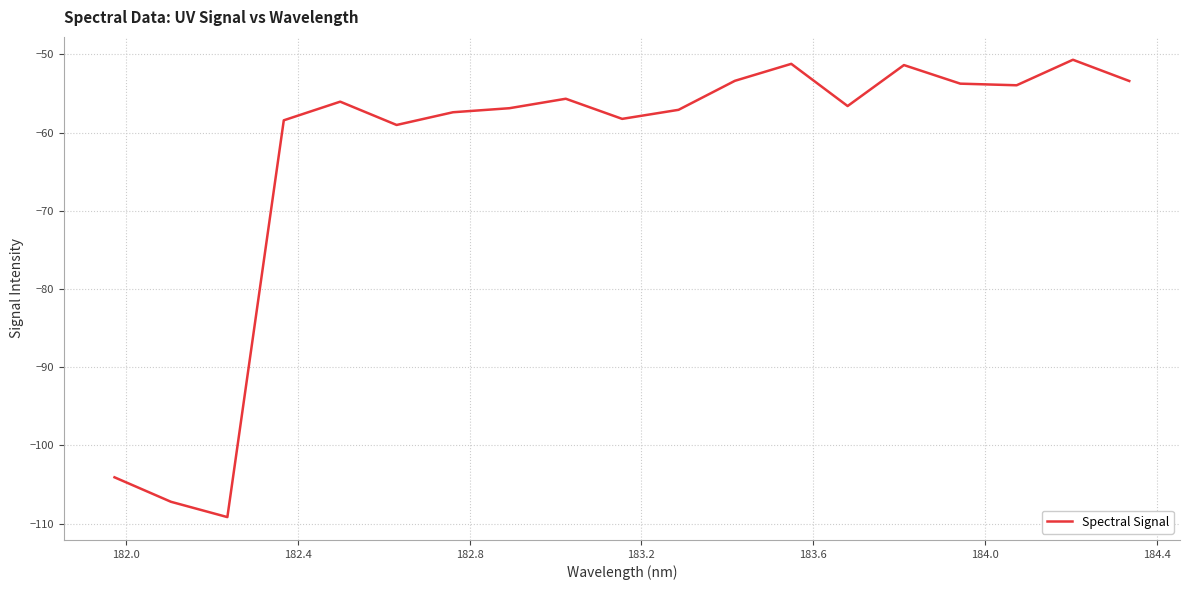

True or false: the data has more than 0 interior local peaks.

True